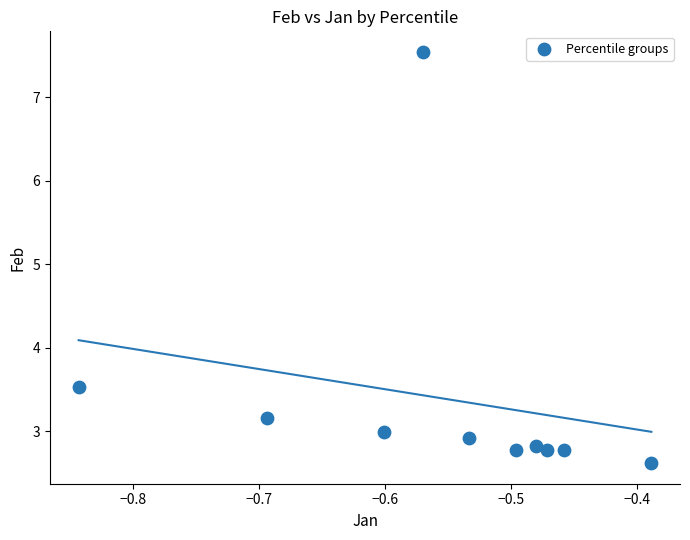

What is the range of X values (max minus min)?

0.5